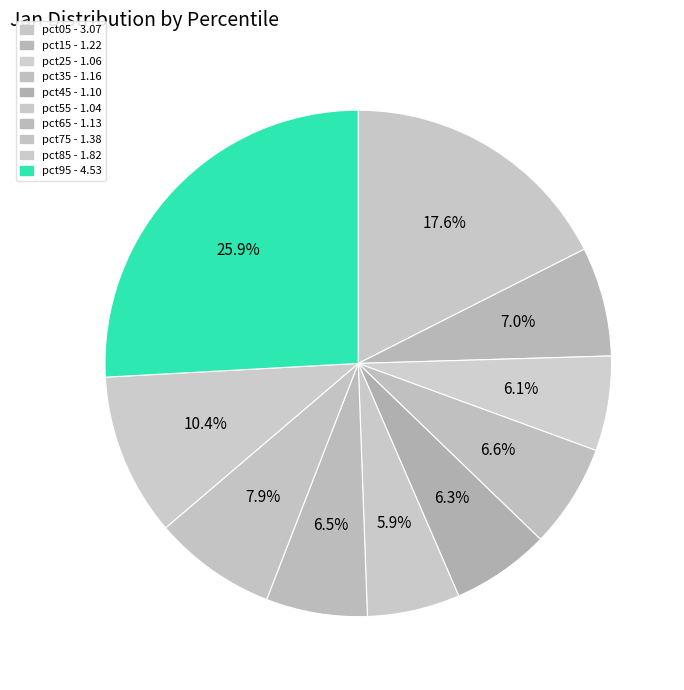

How much of the chart is everything except pct85?

89.6%